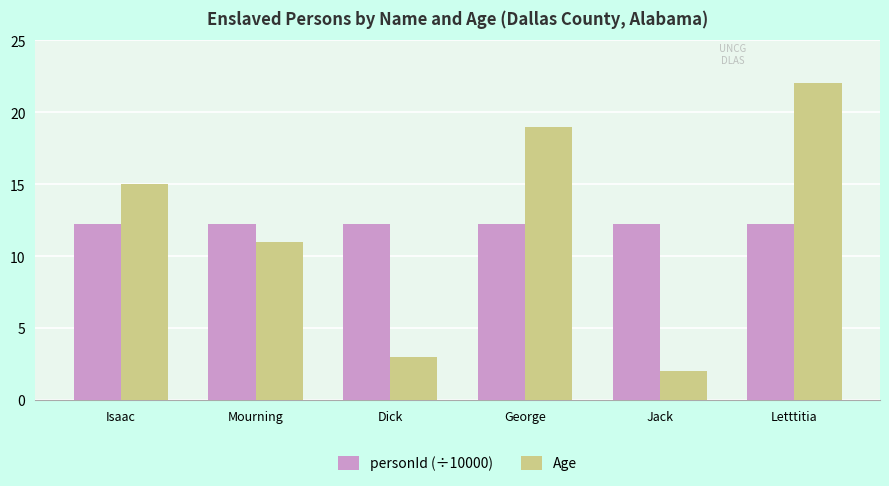

What is the lowest value of the Age series?

2.0